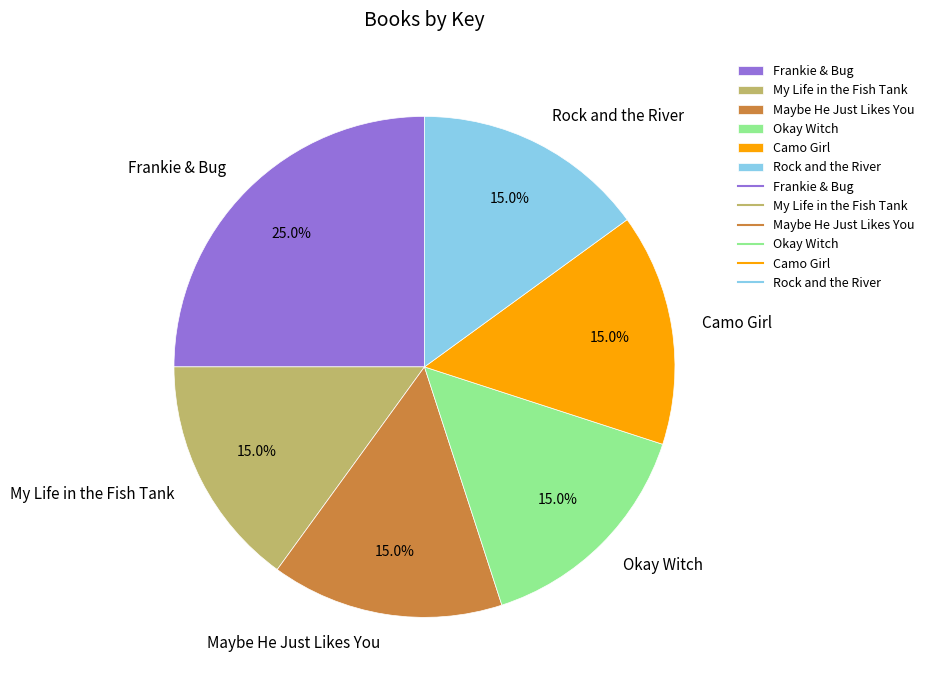

Which slice is the largest?

Frankie & Bug